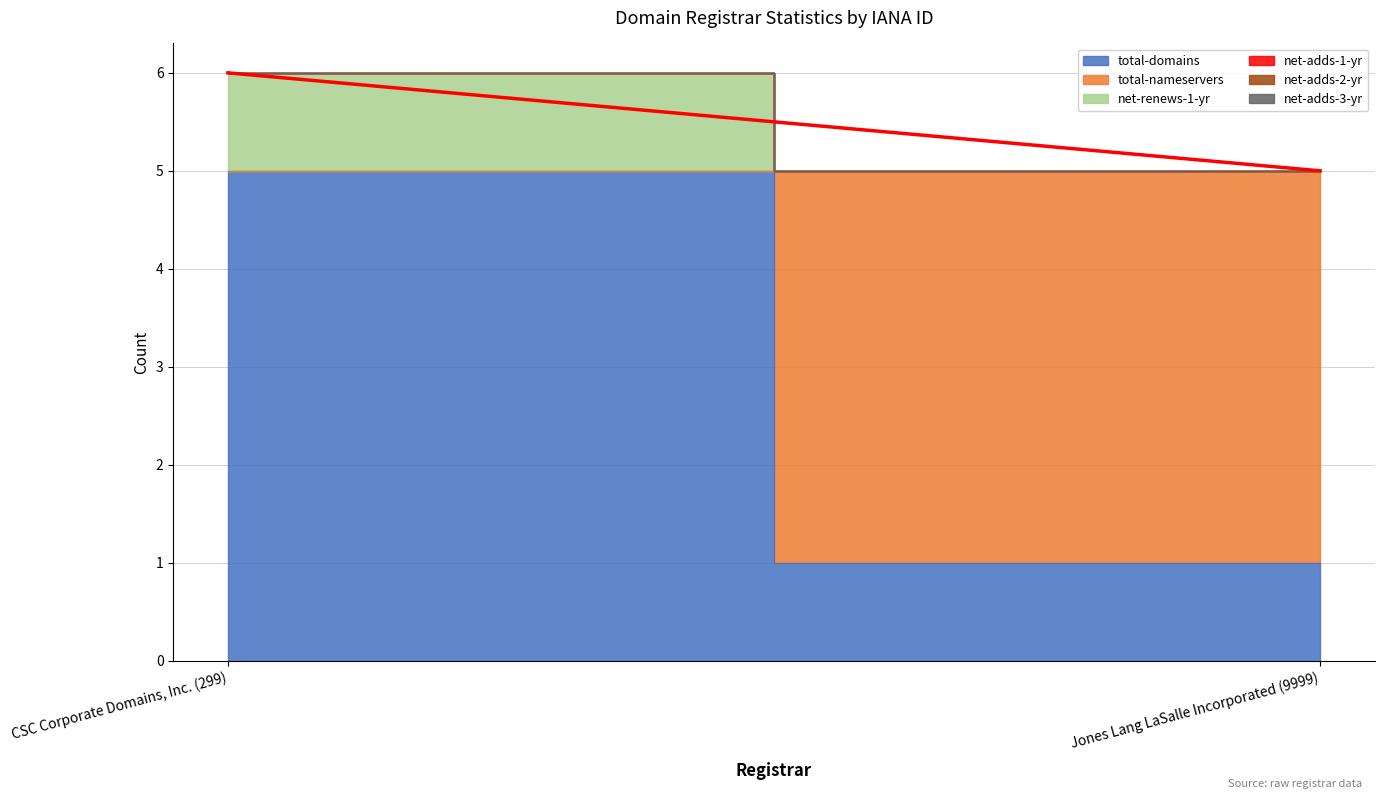

Reading left to right, list all the values displayed in this chart.

total-domains: 5	1
total-nameservers: 0	4
net-renews-1-yr: 1	0
net-adds-1-yr: 0	0
net-adds-2-yr: 0	0
net-adds-3-yr: 0	0